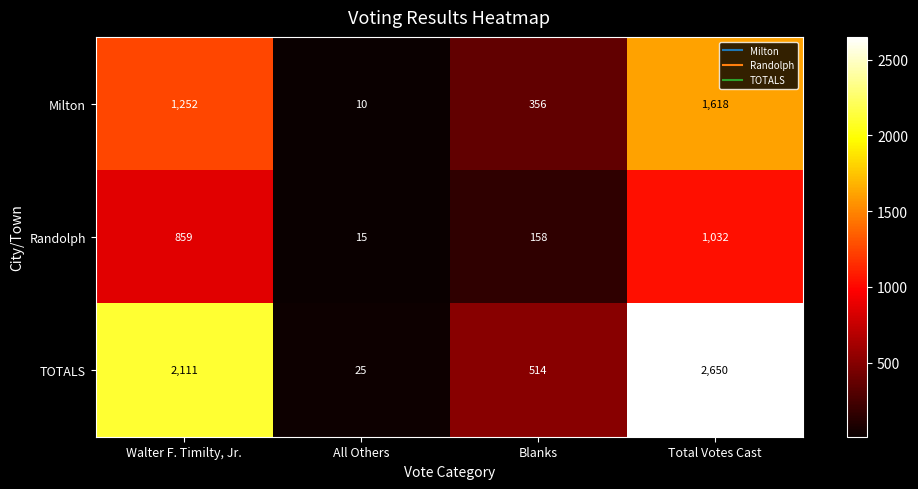

Which series has the largest range (max minus min)?

TOTALS